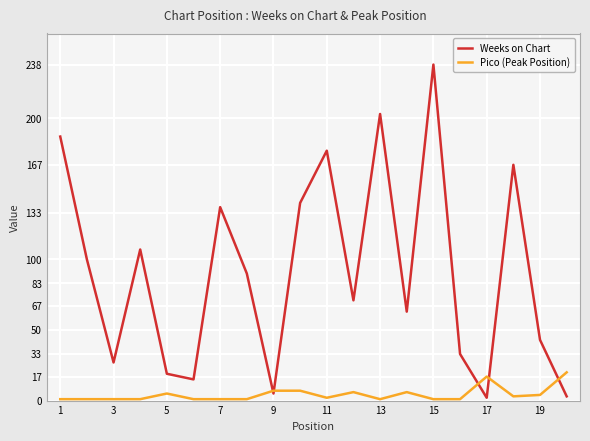

What are all the series names shown in the legend?

Weeks on Chart, Pico (Peak Position)